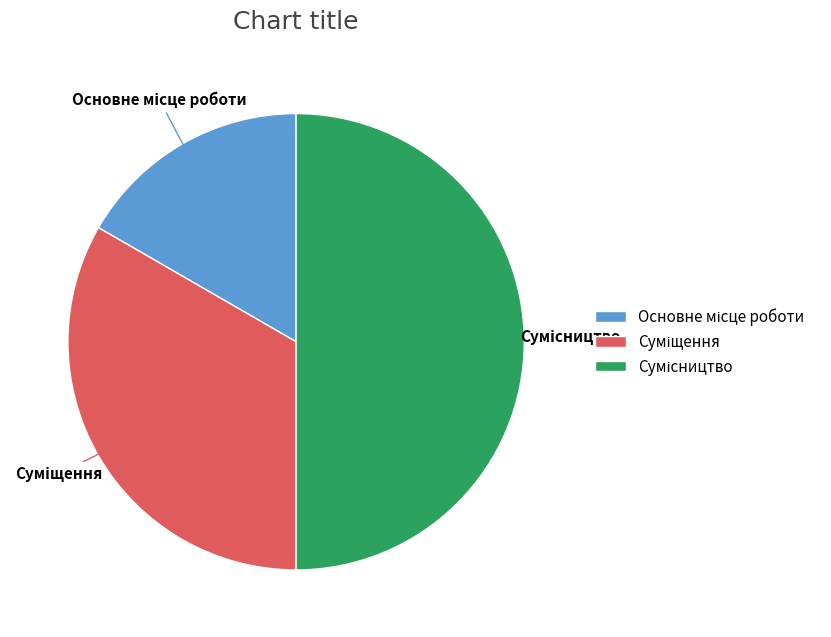

What is the largest slice in the pie chart?

Сумісництво